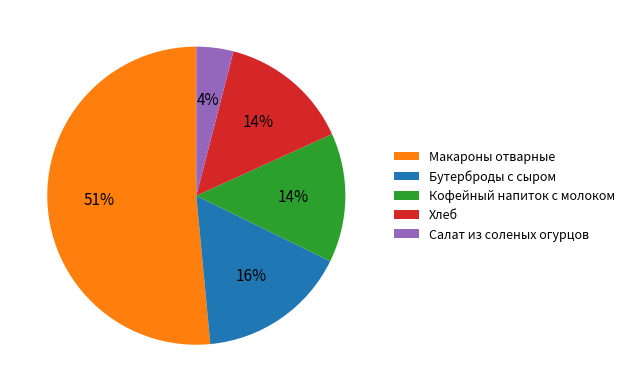

What is the smallest slice in the pie chart?

Салат из соленых огурцов